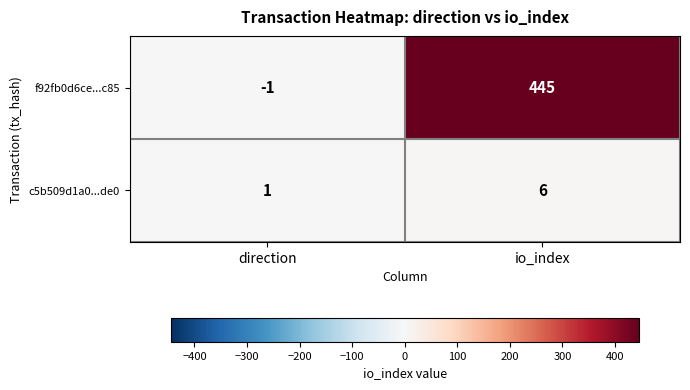

Reading right to left, what are all the values shown in this chart?

f92fb0d6ce...c85: io_index=445	direction=-1
c5b509d1a0...de0: io_index=6	direction=1